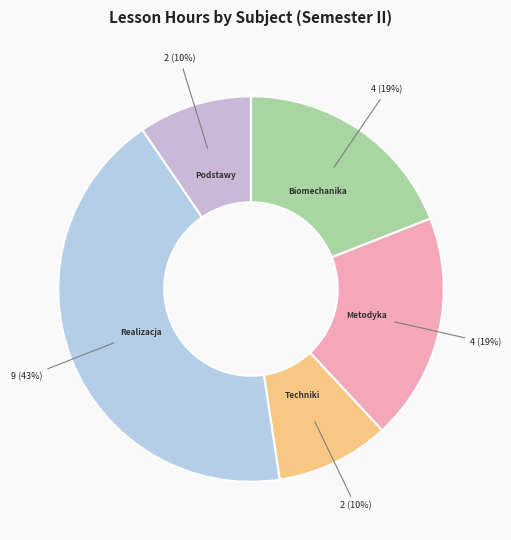

To the nearest percent, what is the average slice percentage?

20%